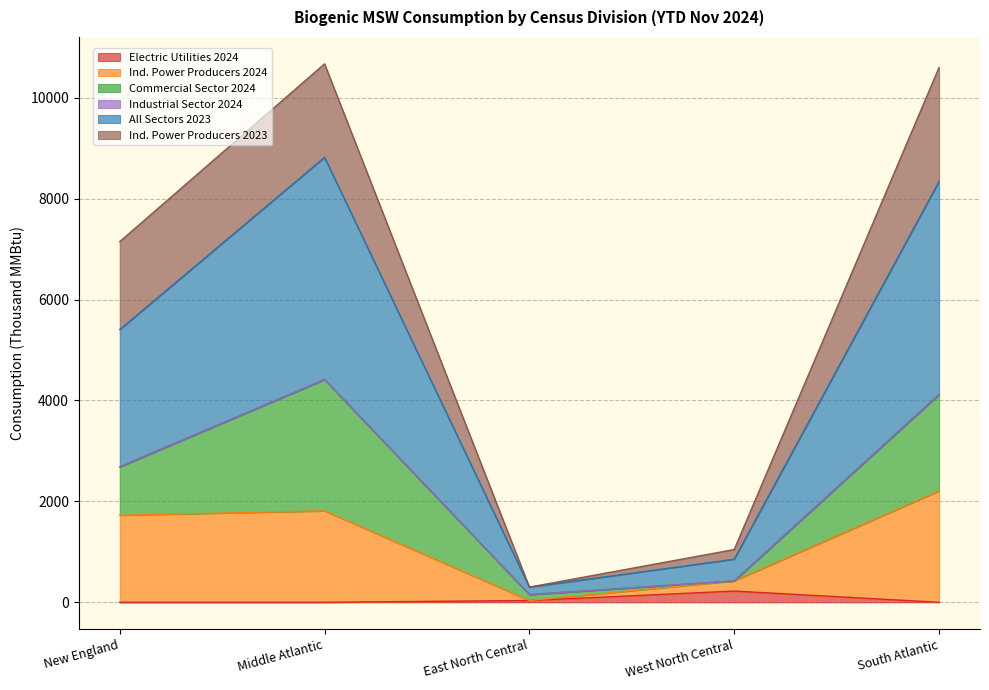

True or false: Ind. Power Producers 2024 and All Sectors 2023 cross at least once.

False